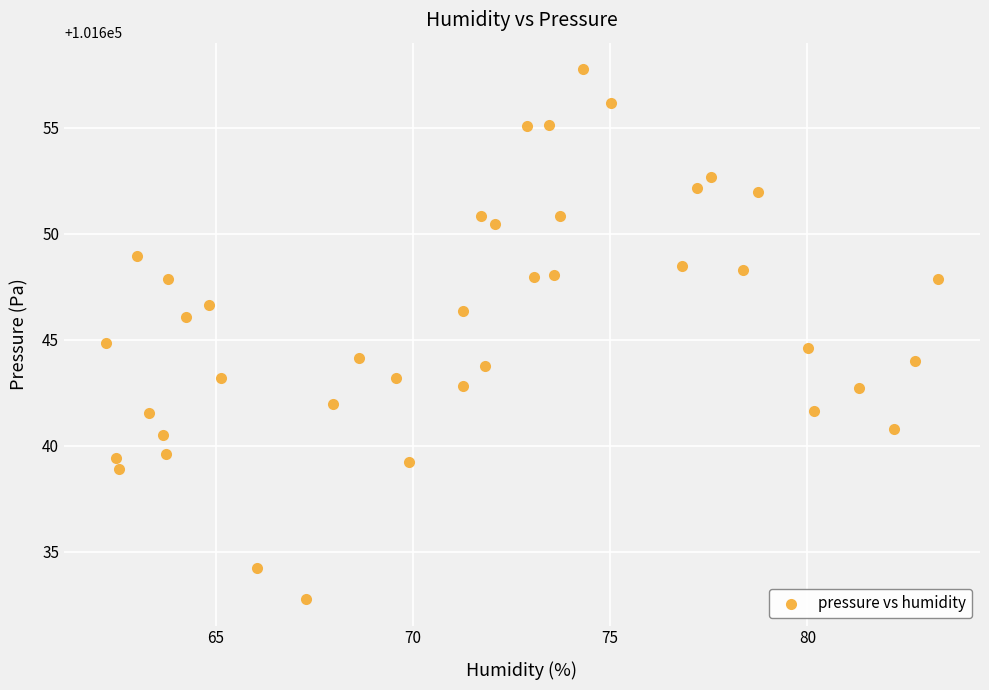

What is the range of X values (max minus min)?

21.1